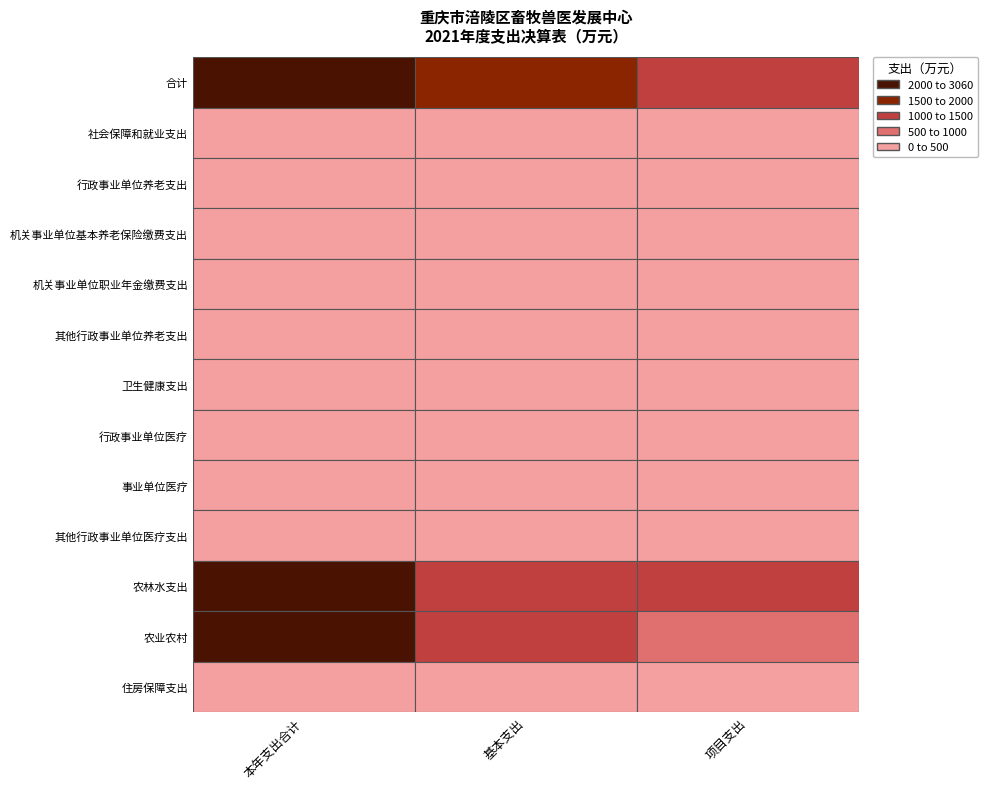

What is the lowest value of the 基本支出 series?

37.8